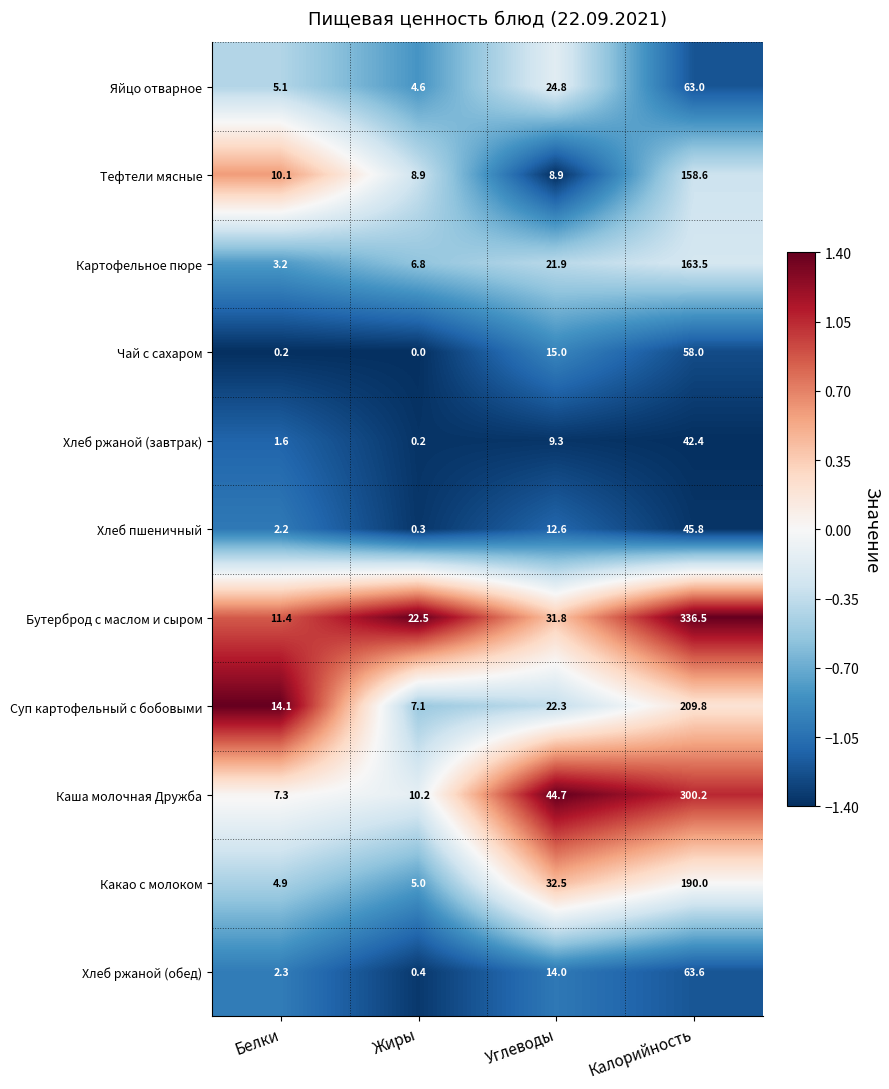

At which label does Суп картофельный с бобовыми first exceed 22?

Углеводы